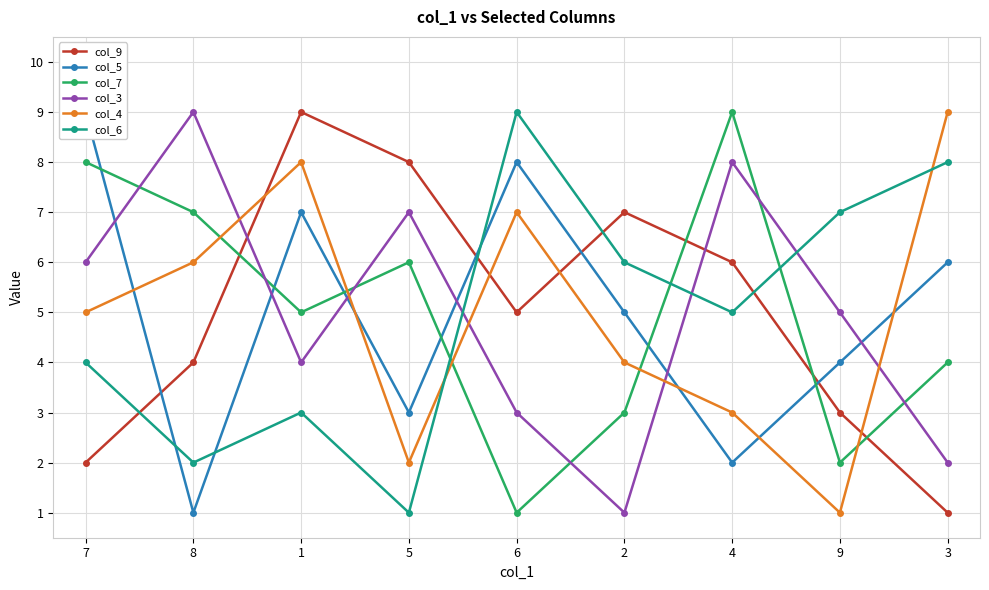

Reading left to right, what are all the values shown in this chart?

col_9: 2	4	9	8	5	7	6	3	1
col_5: 9	1	7	3	8	5	2	4	6
col_7: 8	7	5	6	1	3	9	2	4
col_3: 6	9	4	7	3	1	8	5	2
col_4: 5	6	8	2	7	4	3	1	9
col_6: 4	2	3	1	9	6	5	7	8